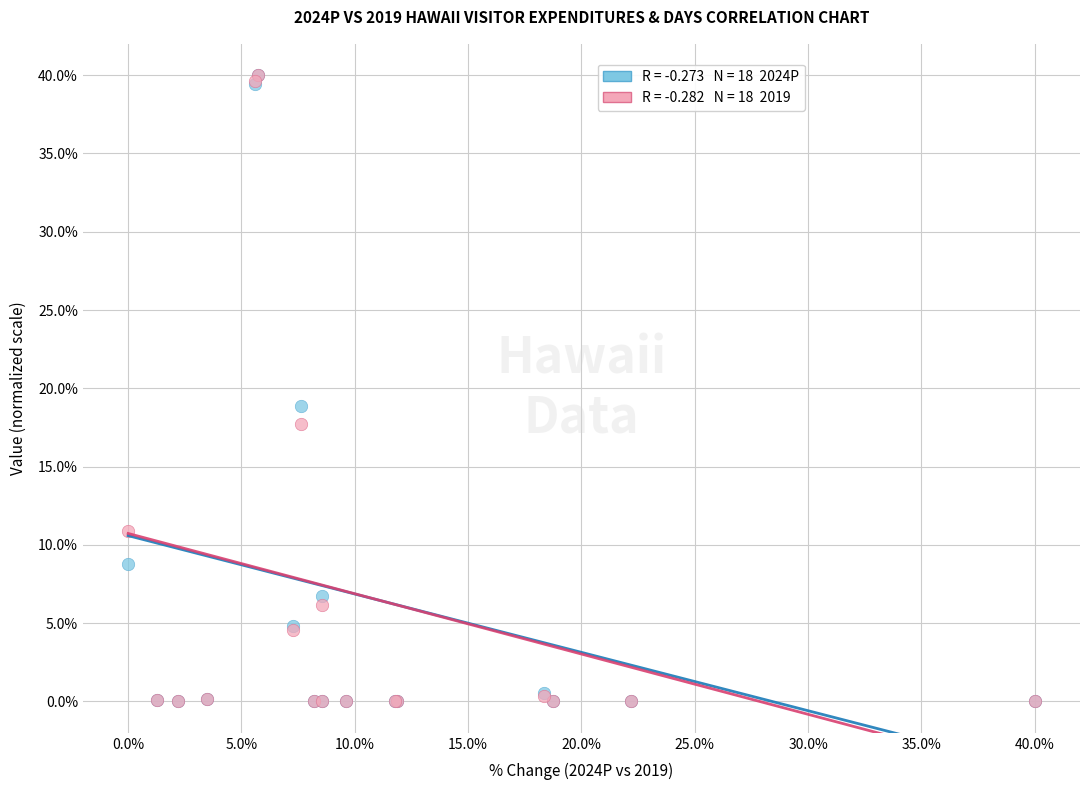

Across all series, what Y value is closest to 20?

18.9